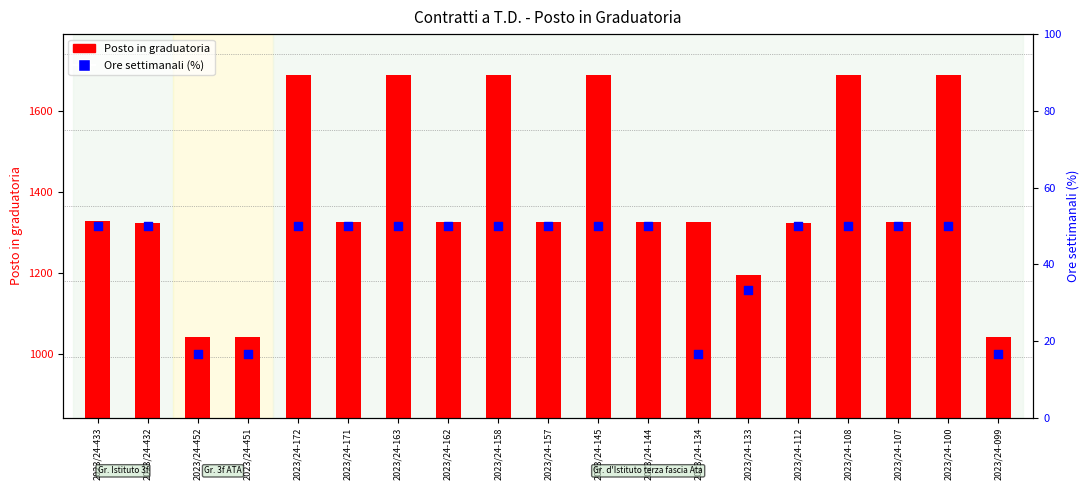

At which category is the sum across all series the highest?

2023/24-172